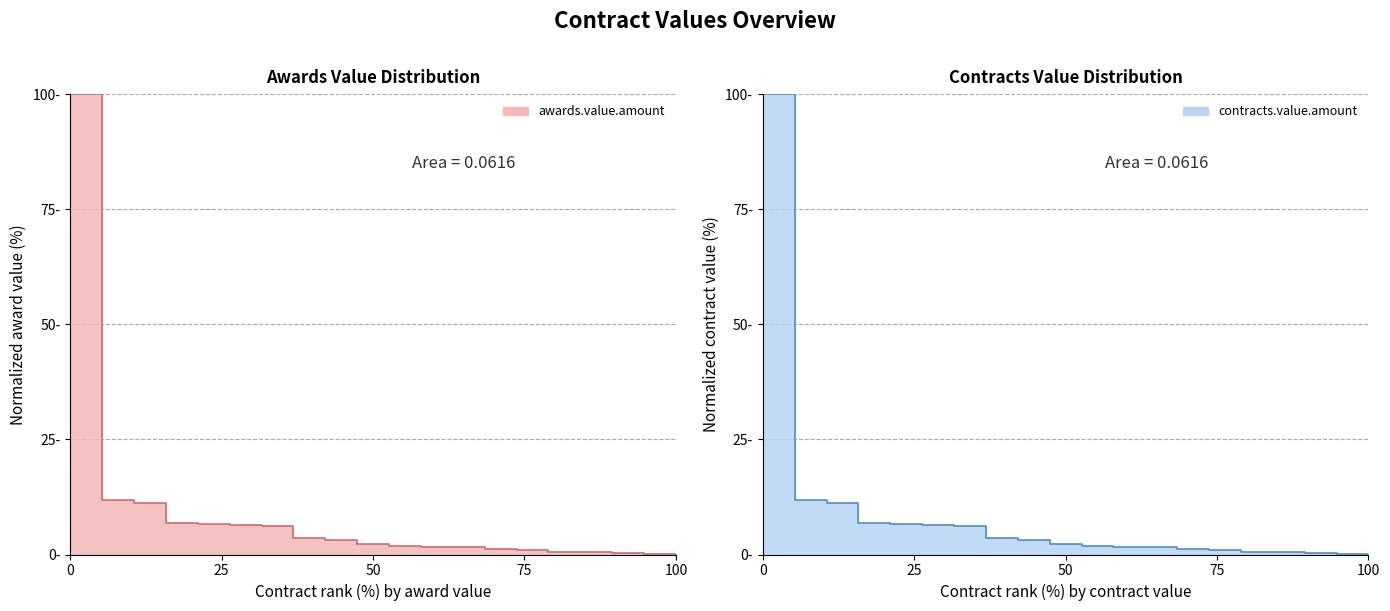

List the series in order of their peak value, lowest first.

awards.value.amount, contracts.value.amount